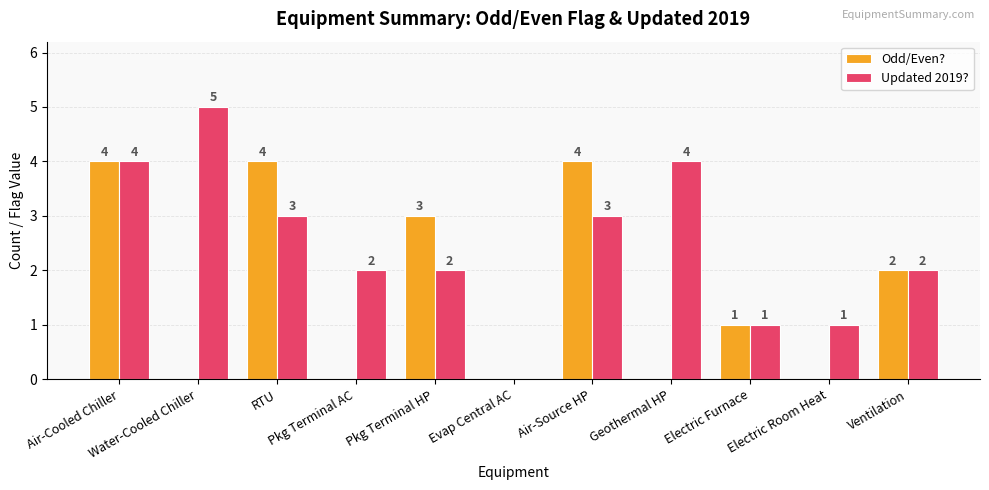

True or false: Updated 2019? has a value of 2 at Evap Central AC.

False